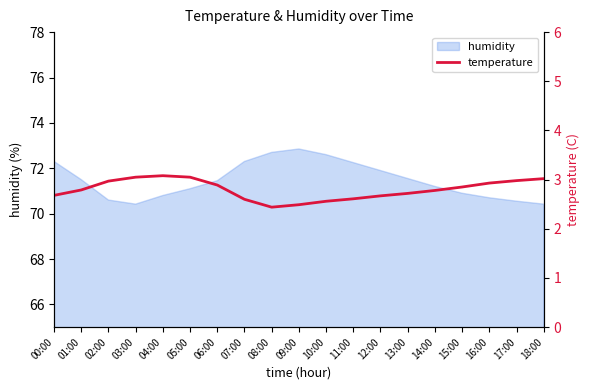

True or false: the data has more than 1 interior local peaks.

False